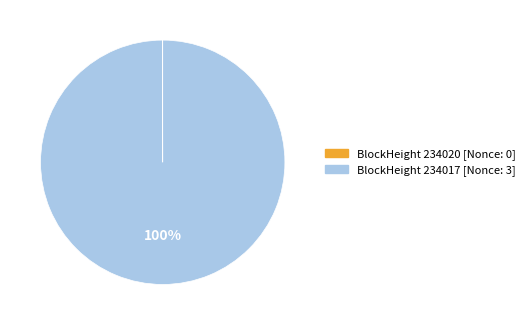

Is BlockHeight 234017 [Nonce: 3] the majority of the pie?

Yes